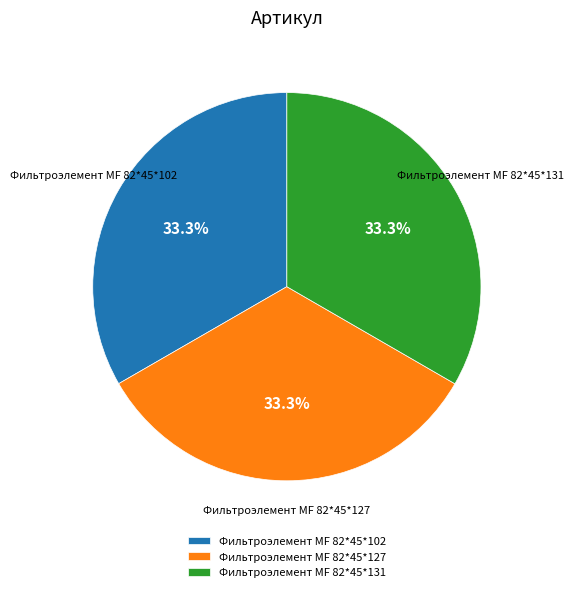

Is there any slice that represents more than half of the pie?

No